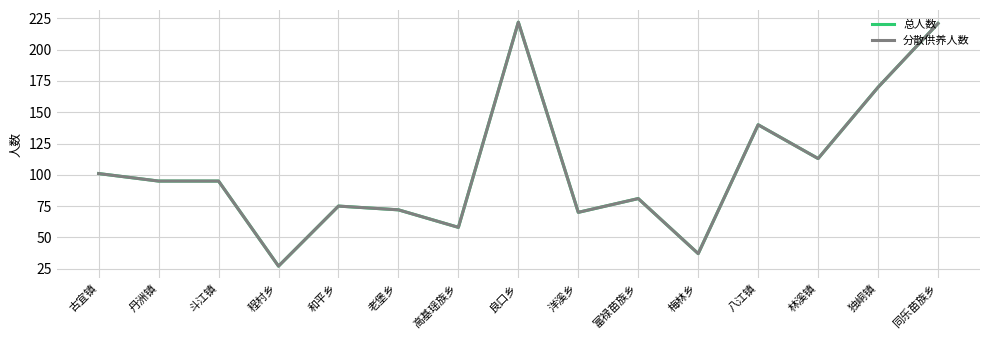

List the series in order of their peak value, highest first.

总人数, 分散供养人数